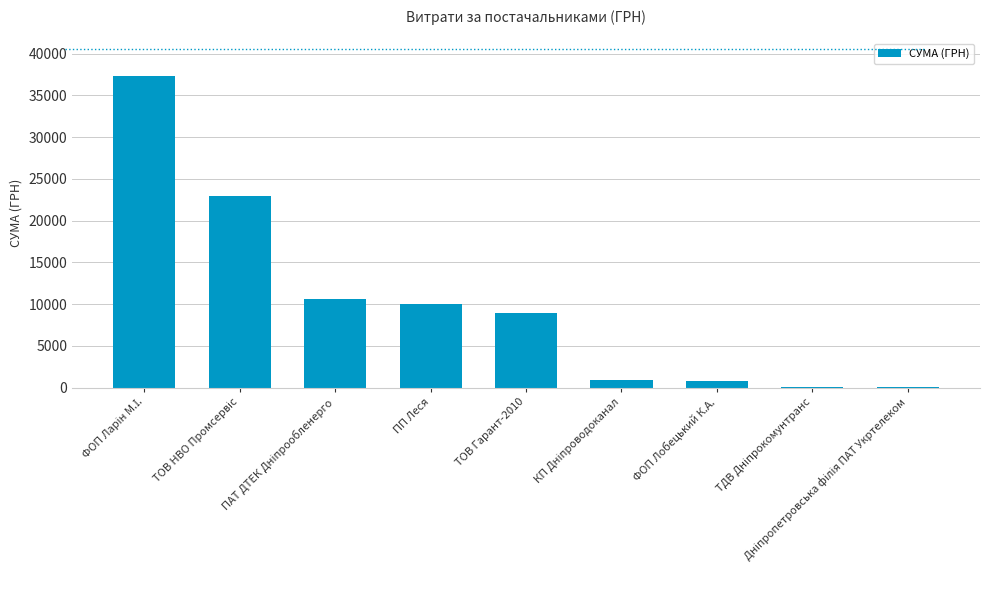

Is it true that the value at ТОВ Гарант-2010 is 1835.3?

False